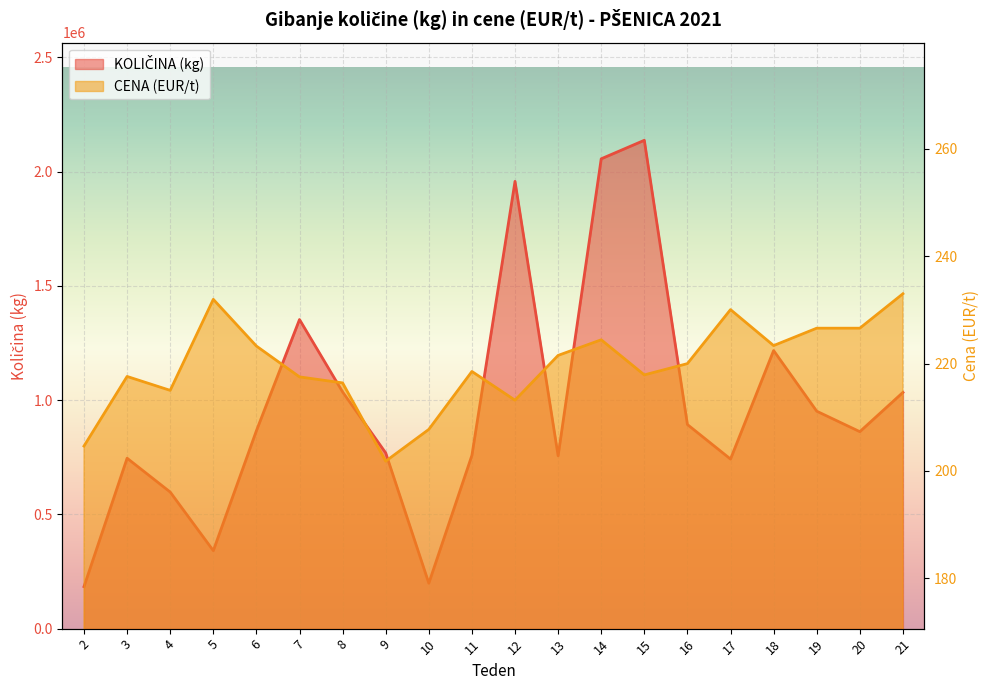

The value of KOLIČINA (kg) at 19 is 1666004.3. True or false?

False